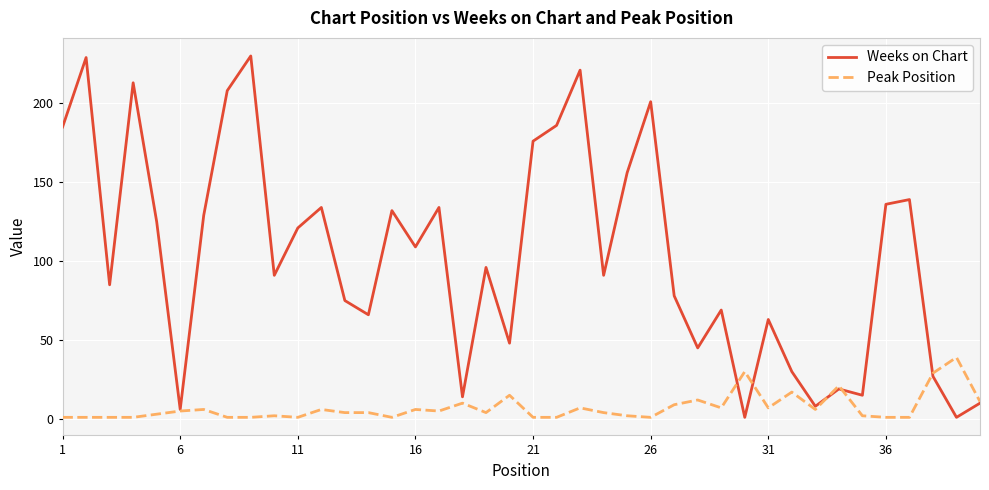

List the series in order of their peak value, highest first.

Weeks on Chart, Peak Position